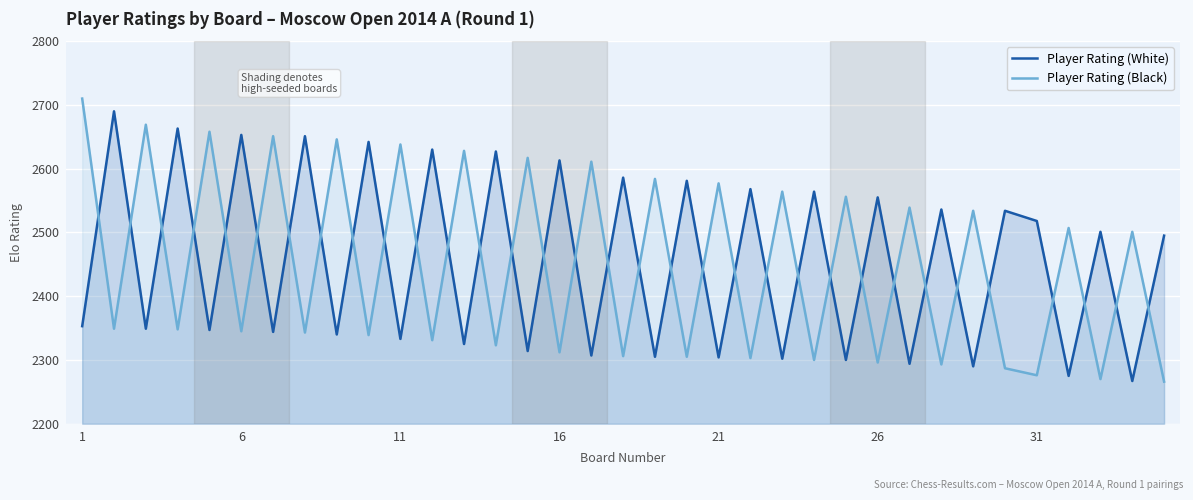

Is the value of Player Rating (White) at 1 greater than the value of Player Rating (Black) at 26?

Yes